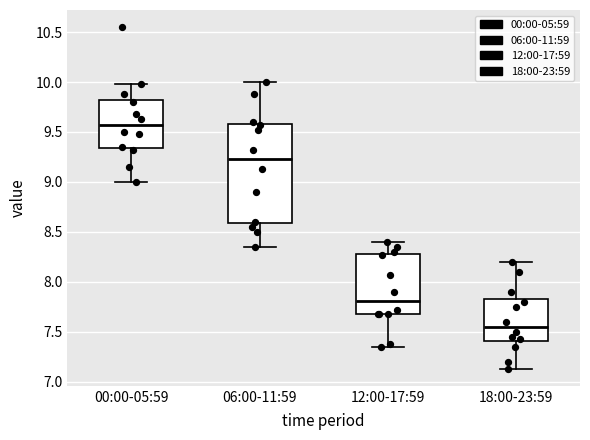

Which box has the highest median line?

00:00-05:59